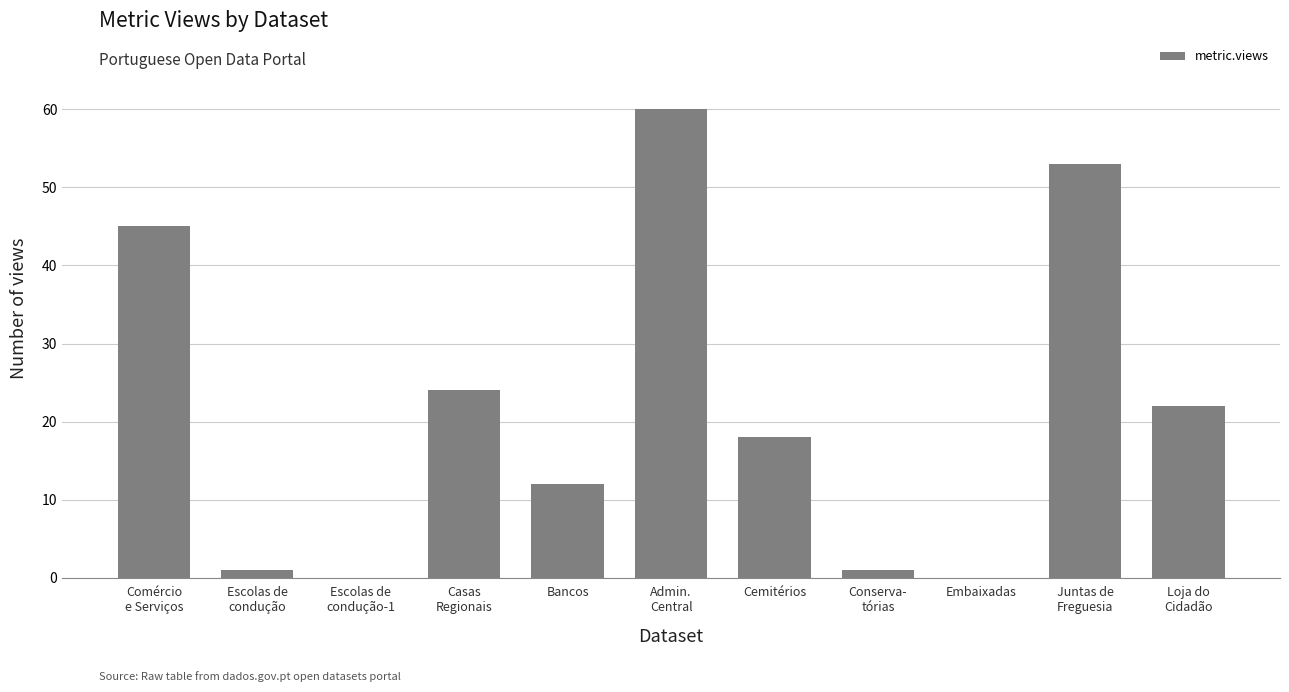

Count the number of categories in the chart.

11